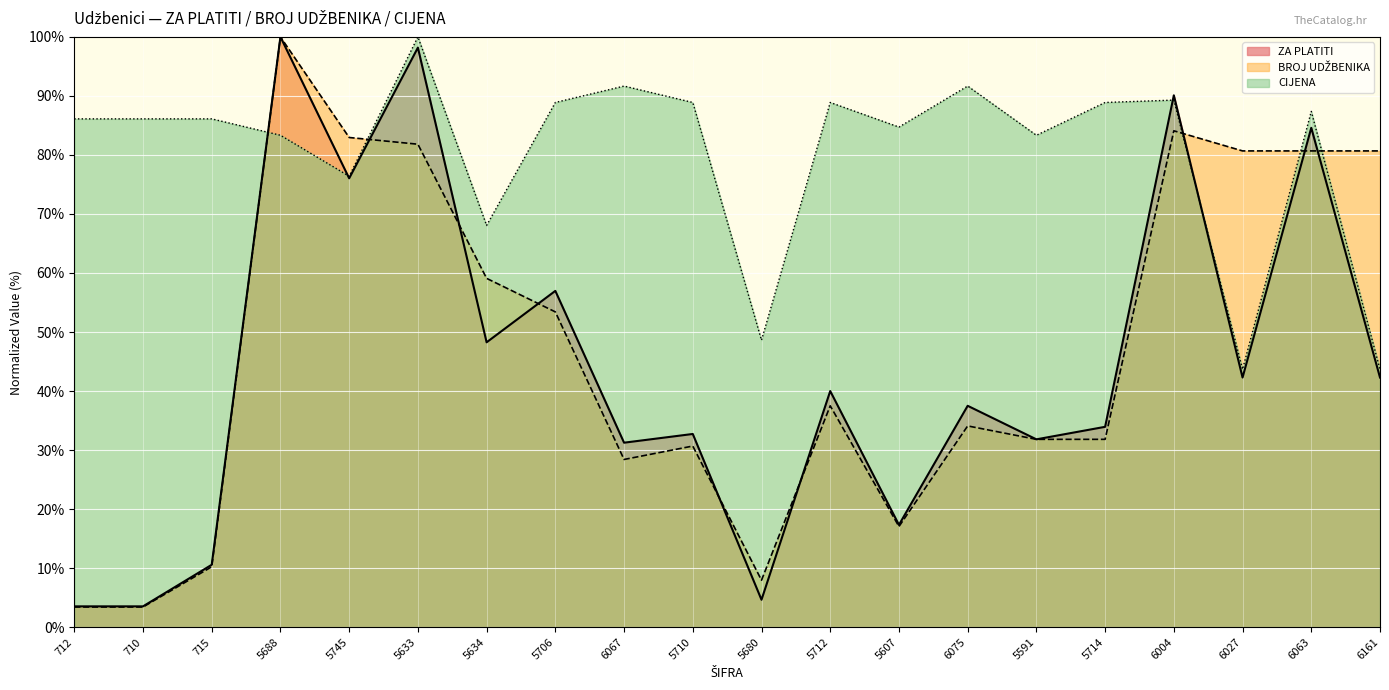

What are all the series names shown in the legend?

ZA PLATITI, BROJ UDŽBENIKA, CIJENA